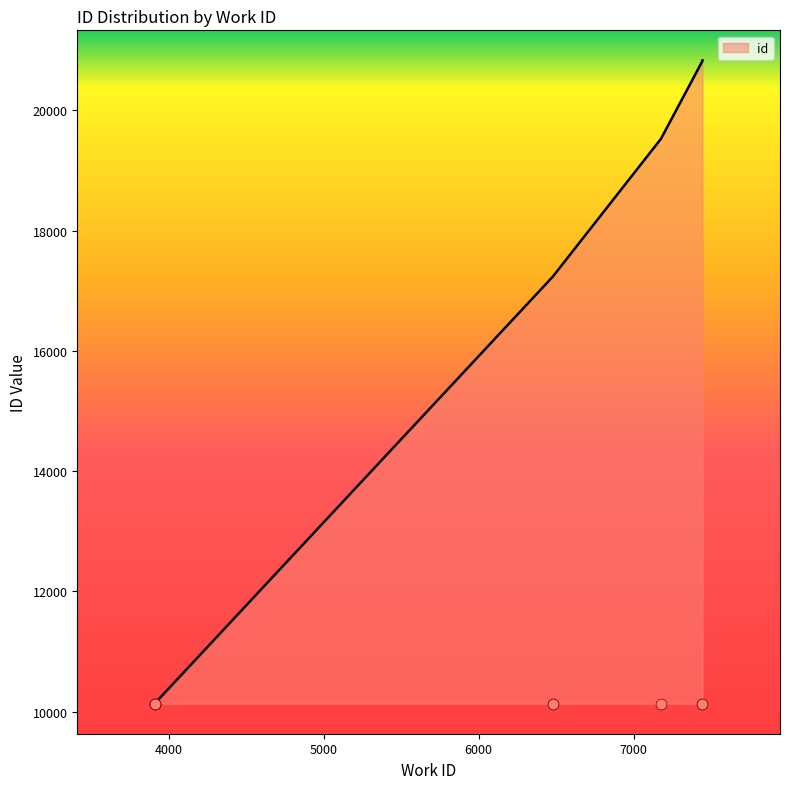

What is the ratio of the value at 7175 to the value at 3911?

1.9